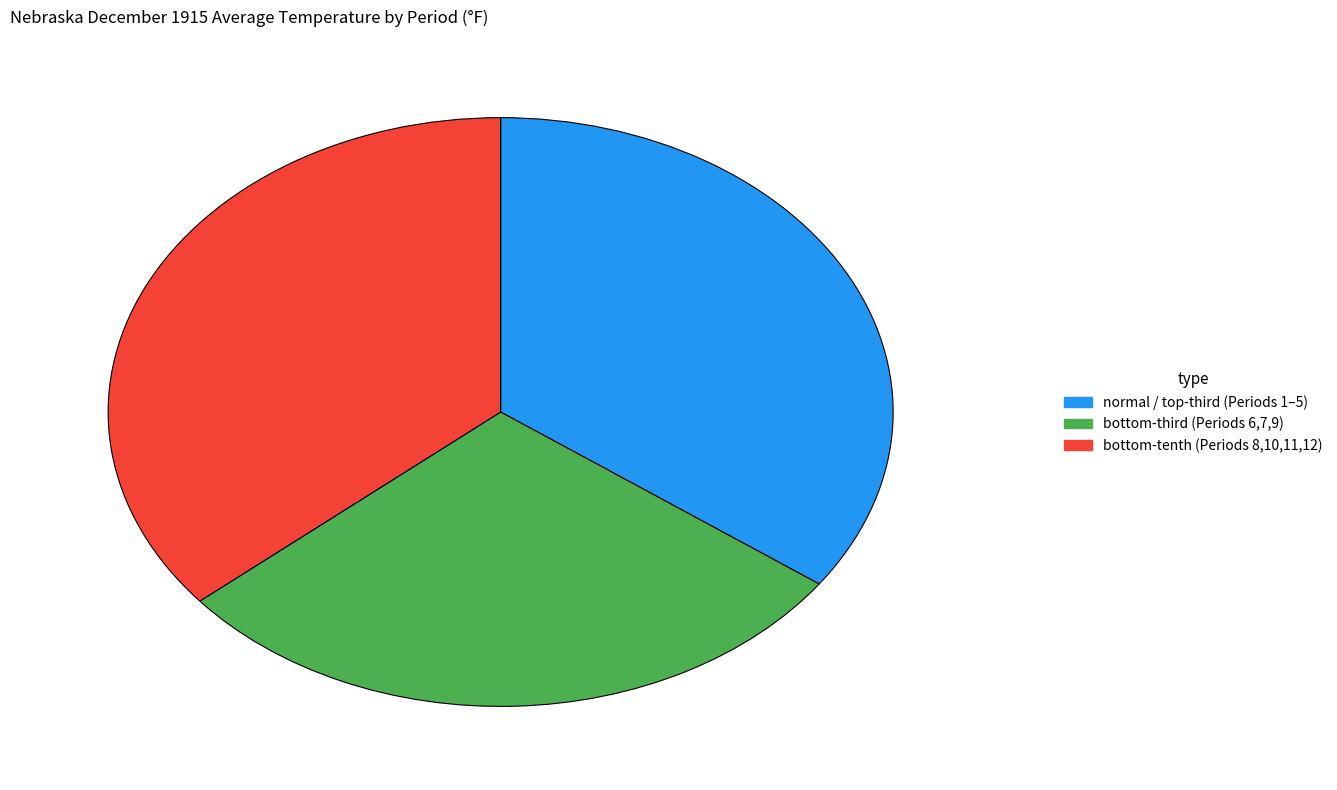

Rank the categories by value from highest to lowest.

bottom-tenth (Periods 8,10,11,12), normal / top-third (Periods 1–5), bottom-third (Periods 6,7,9)